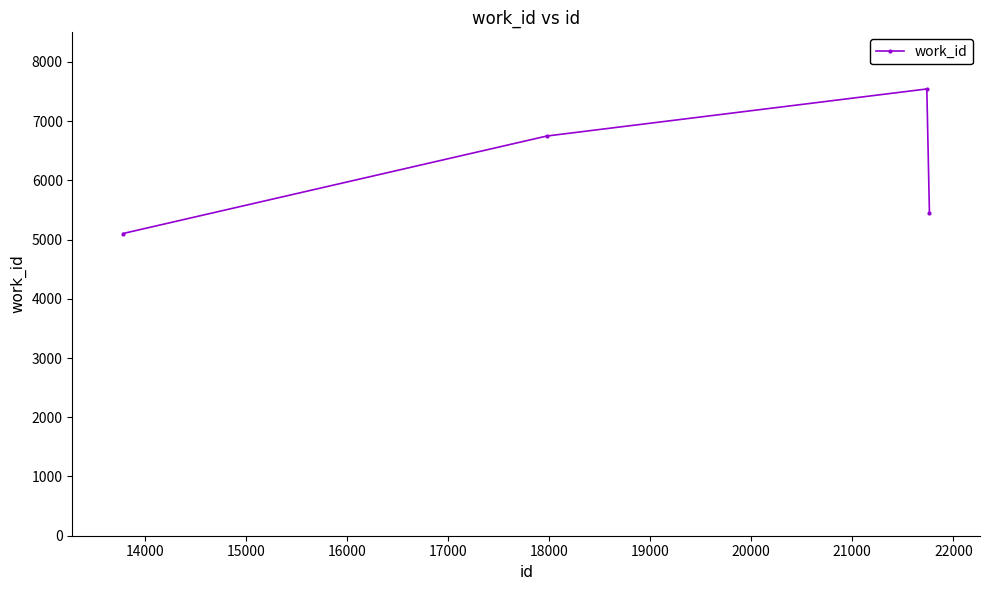

Reading left to right, list all the values displayed in this chart.

5103	6749	7544	5441